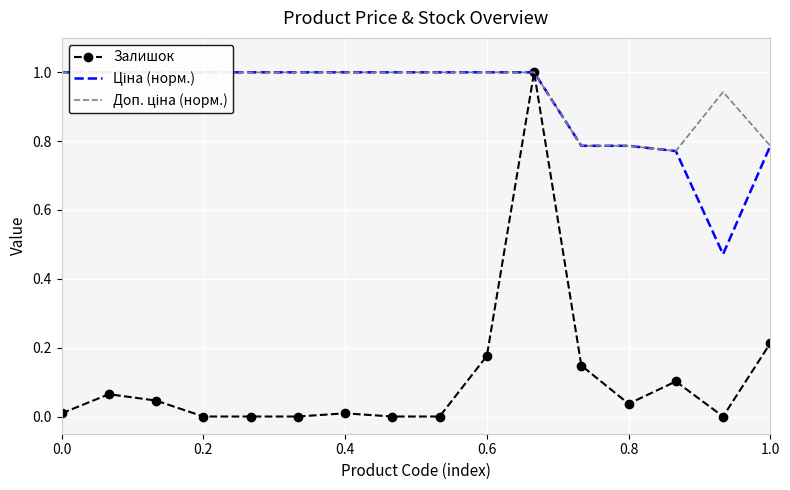

What is the maximum value for Залишок?

1.0